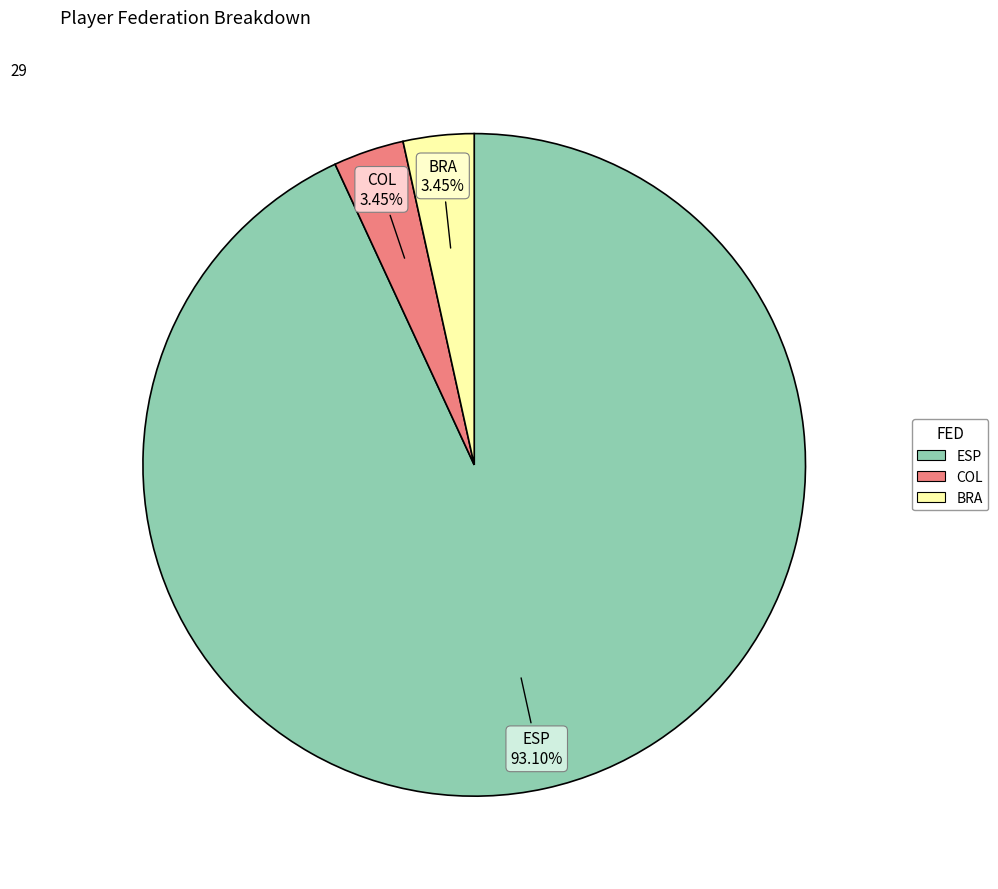

How many segments does this pie chart have?

3